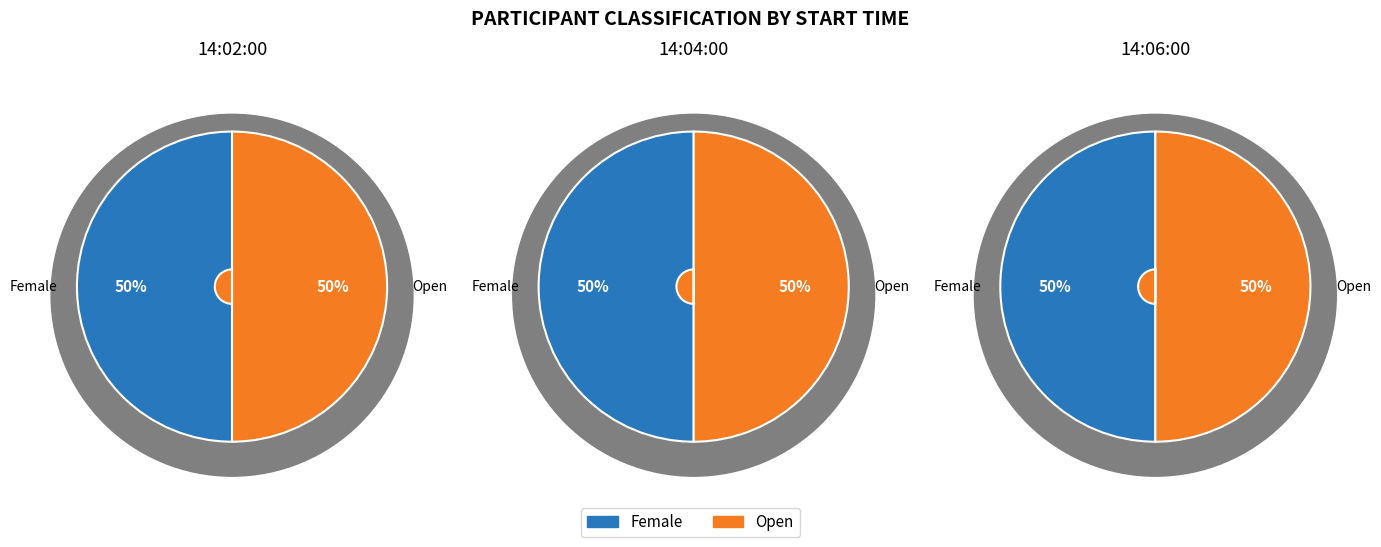

How many segments does this pie chart have?

2